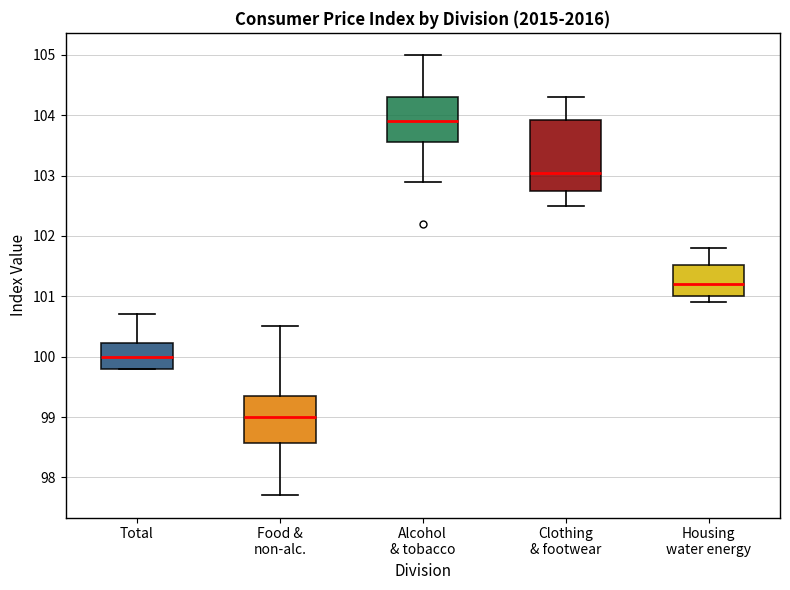

Which box's median line is the highest?

Alcohol & tobacco